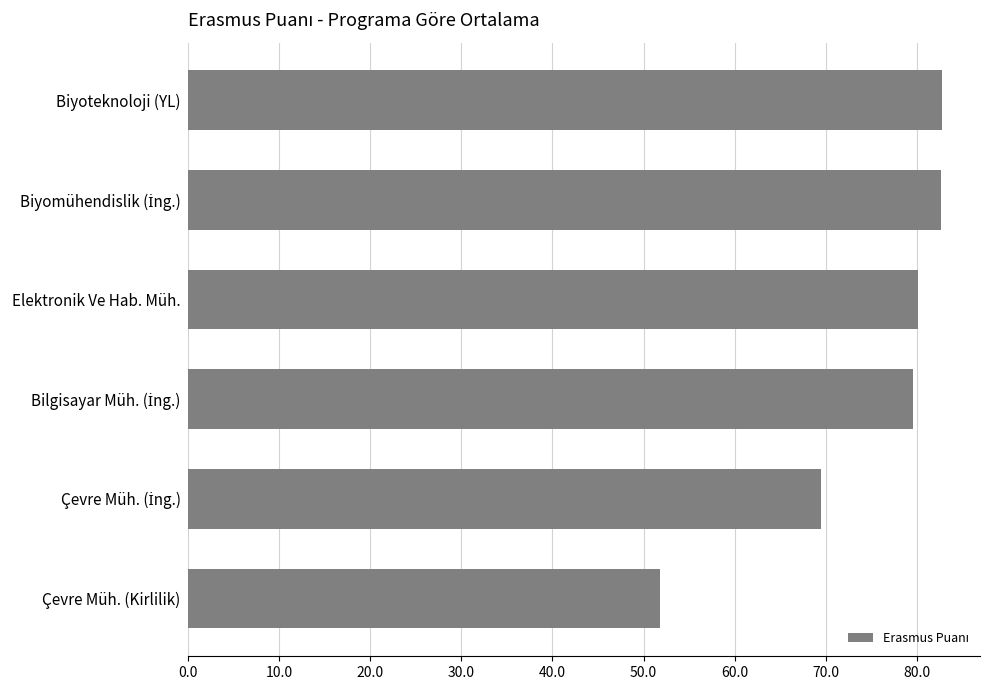

What is the maximum value shown in the chart?

82.8